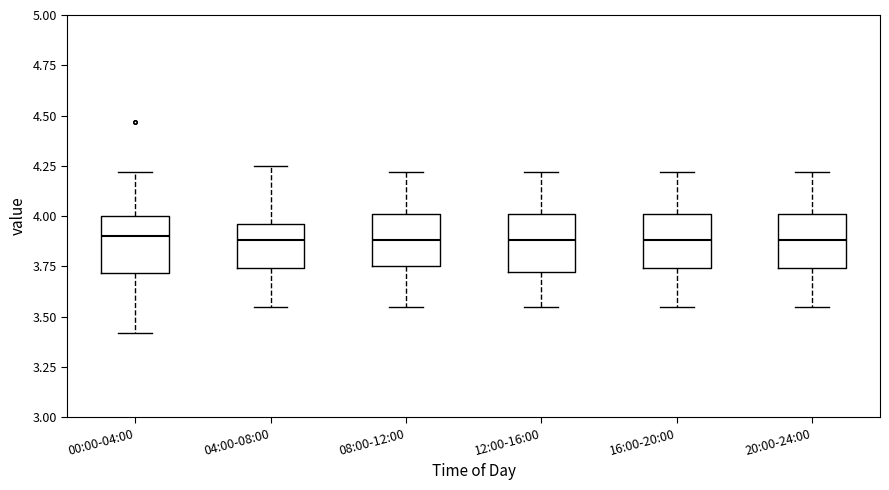

Reading left to right, read every box against the y-axis: the position of its median line, the range the box covers, and the ends of its whiskers. The values are not printed on the chart, so give them approximately, as read against the axis.

00:00-04:00: median 3.90, box 3.70 to 4.00, whiskers 3.40 to 4.20
04:00-08:00: median 3.90, box 3.75 to 3.95, whiskers 3.55 to 4.25
08:00-12:00: median 3.90, box 3.75 to 4.00, whiskers 3.55 to 4.20
12:00-16:00: median 3.90, box 3.70 to 4.00, whiskers 3.55 to 4.20
16:00-20:00: median 3.90, box 3.75 to 4.00, whiskers 3.55 to 4.20
20:00-24:00: median 3.90, box 3.75 to 4.00, whiskers 3.55 to 4.20